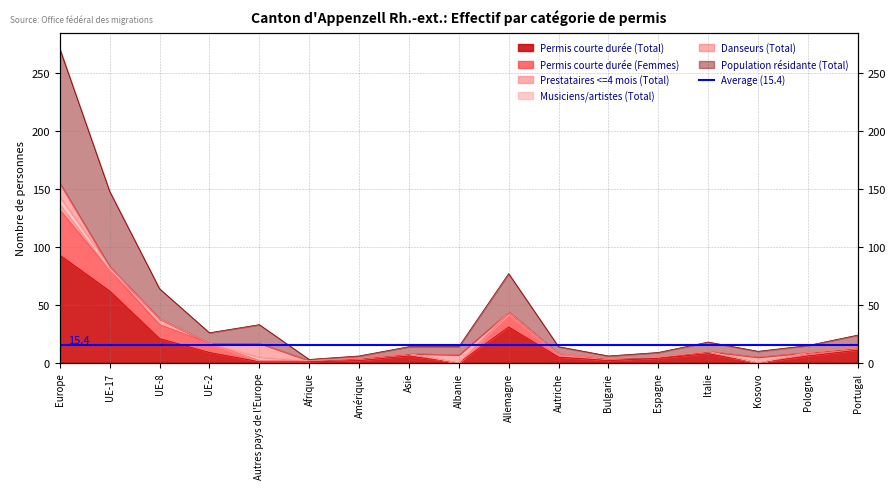

At how many categories does at least one series exceed 216?

1